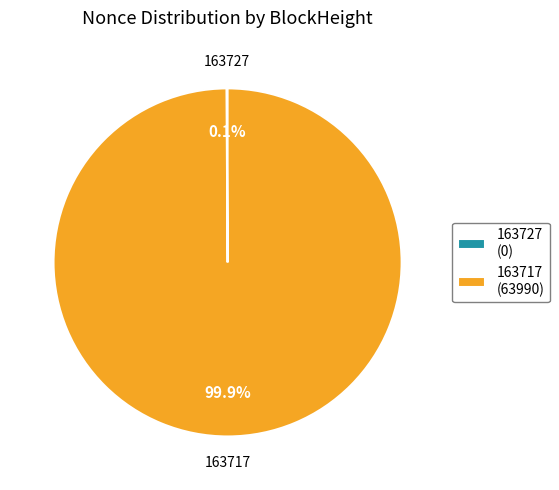

Which category has the biggest portion of the pie?

163717